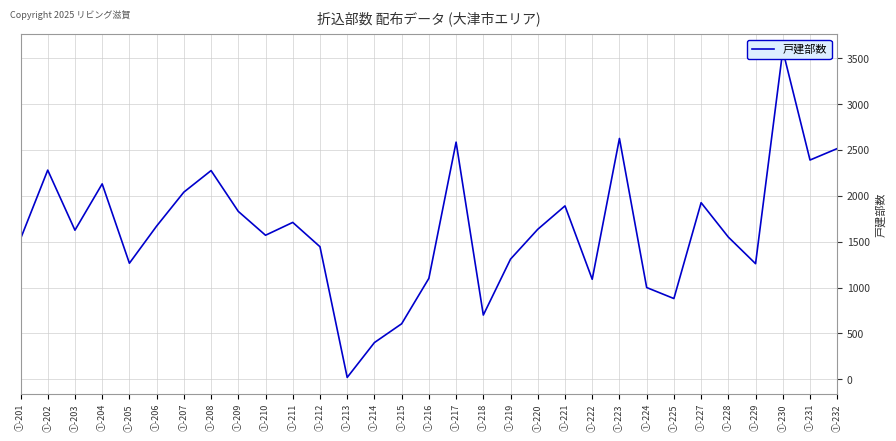

Which label corresponds to the largest value in the chart?

①-230